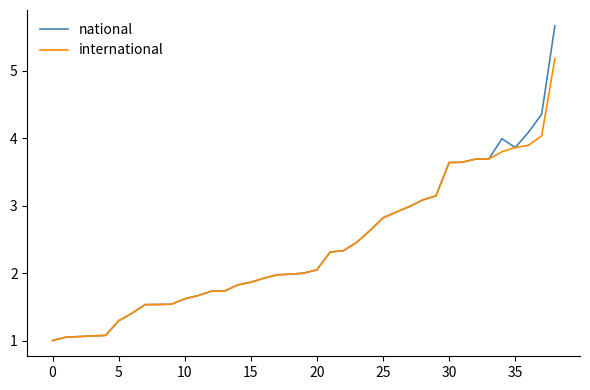

What is the average value of the international series?

2.4